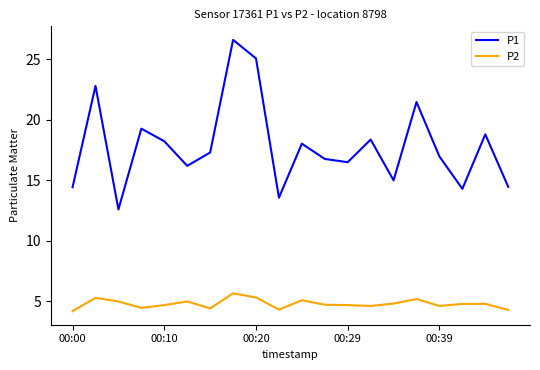

Rank the series by their average value, from lowest to highest.

P2, P1